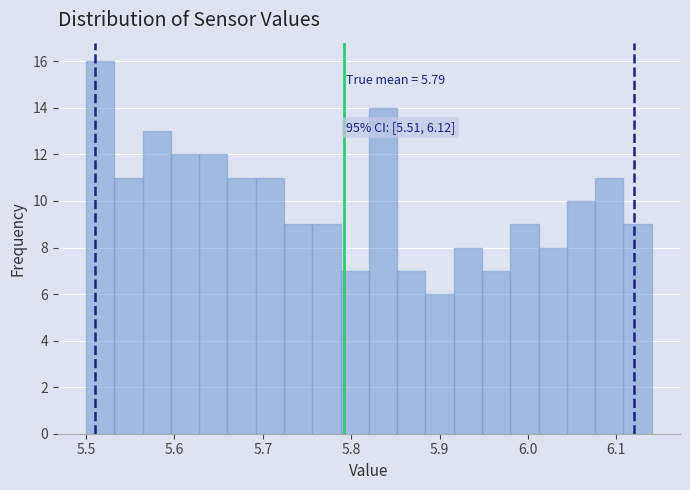

Read against the x-axis, roughly where is the centre of the tallest bar?

5.52